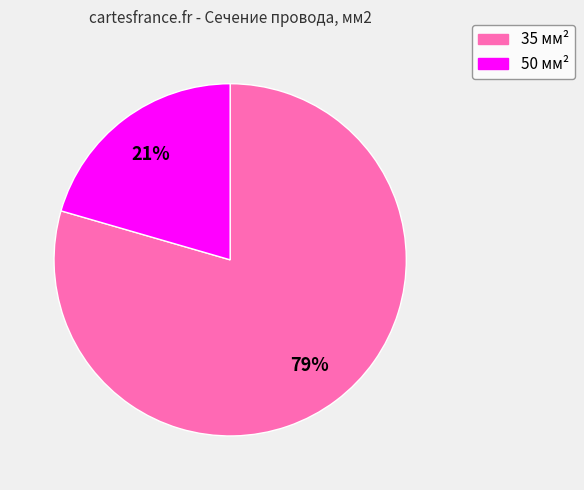

Is 35 the majority of the pie?

Yes